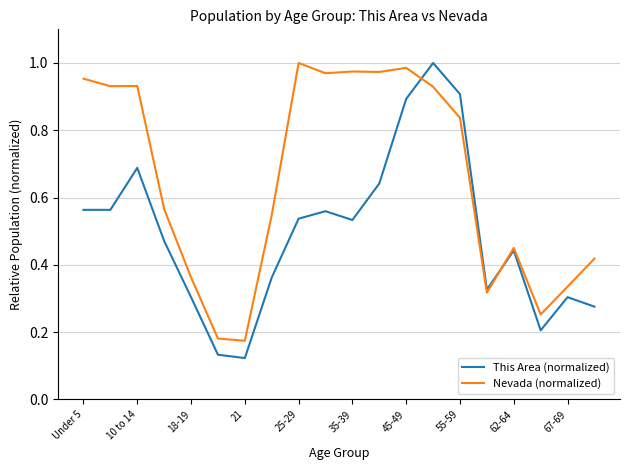

Which series has the largest total across all categories?

Nevada (normalized)